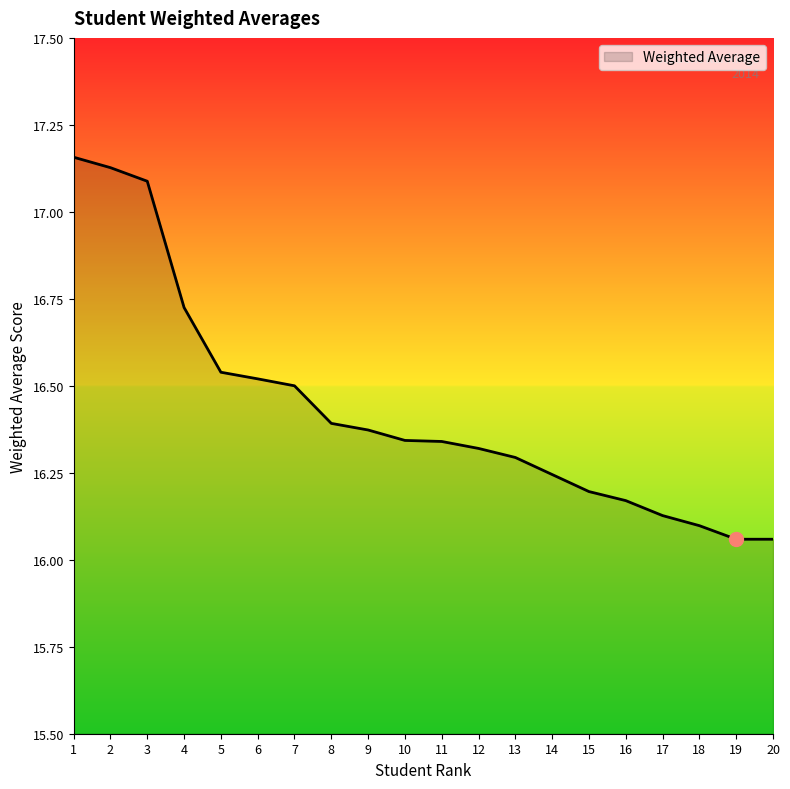

What is the difference between the values at 14 and 2?

0.9